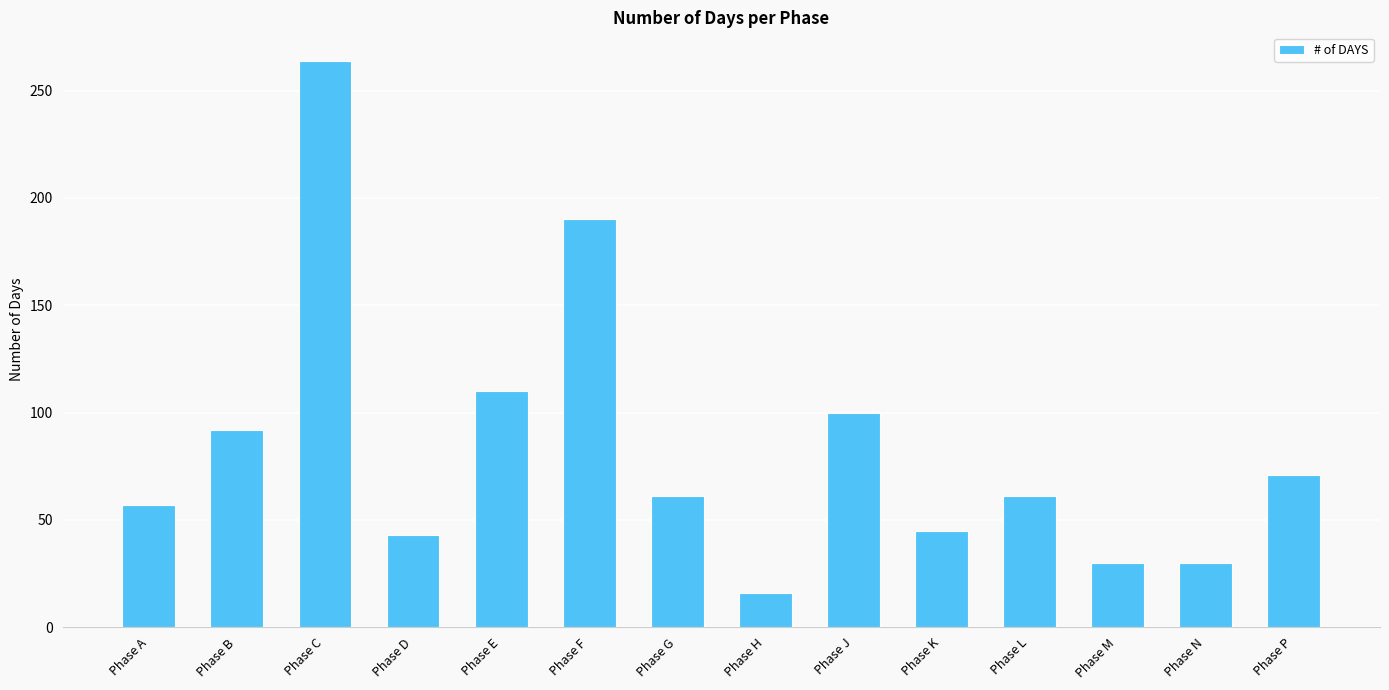

Reading right to left, transcribe all the data shown in this chart.

71	30	30	61	45	100	16	61	190	110	43	264	92	57